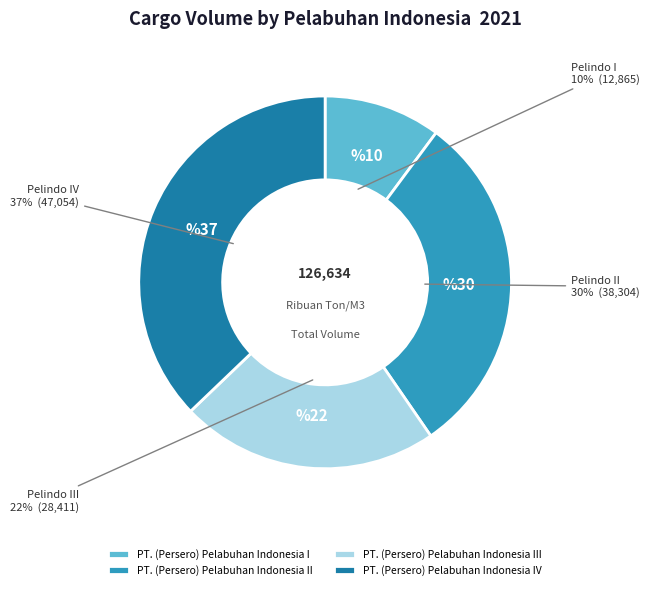

The PT. (Persero) Pelabuhan Indonesia II slice represents 38% of the pie. True or false?

False